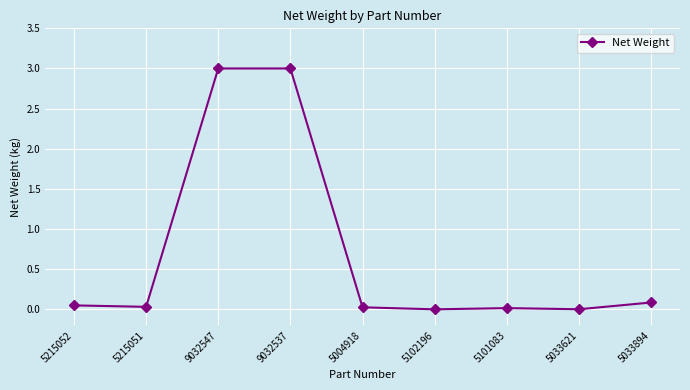

What is the label of the 6th point from the left?

5102196